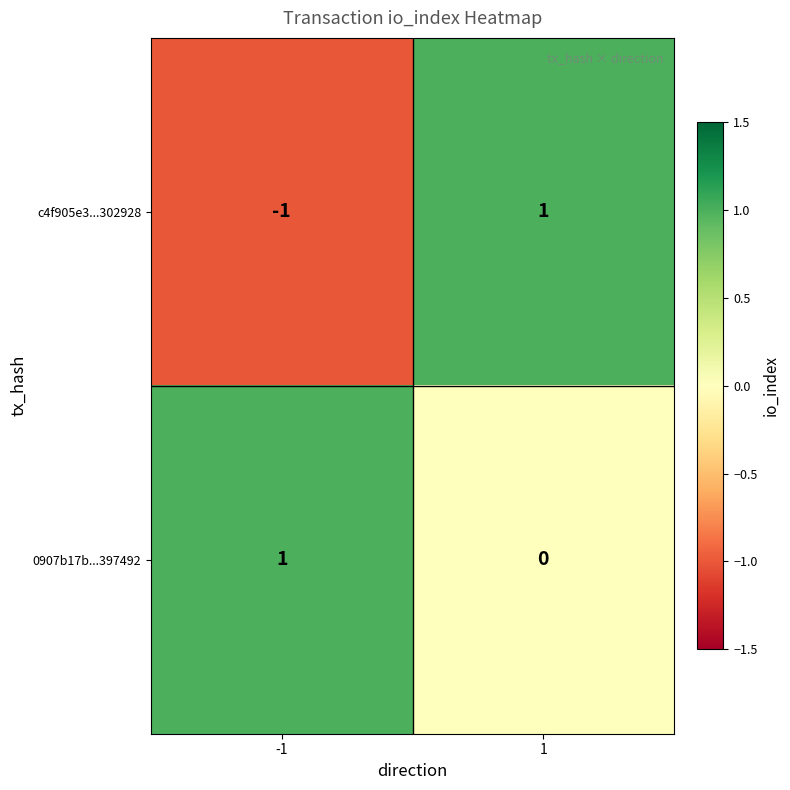

Between -1 and 1, which series saw the biggest shift?

c4f905e3...302928